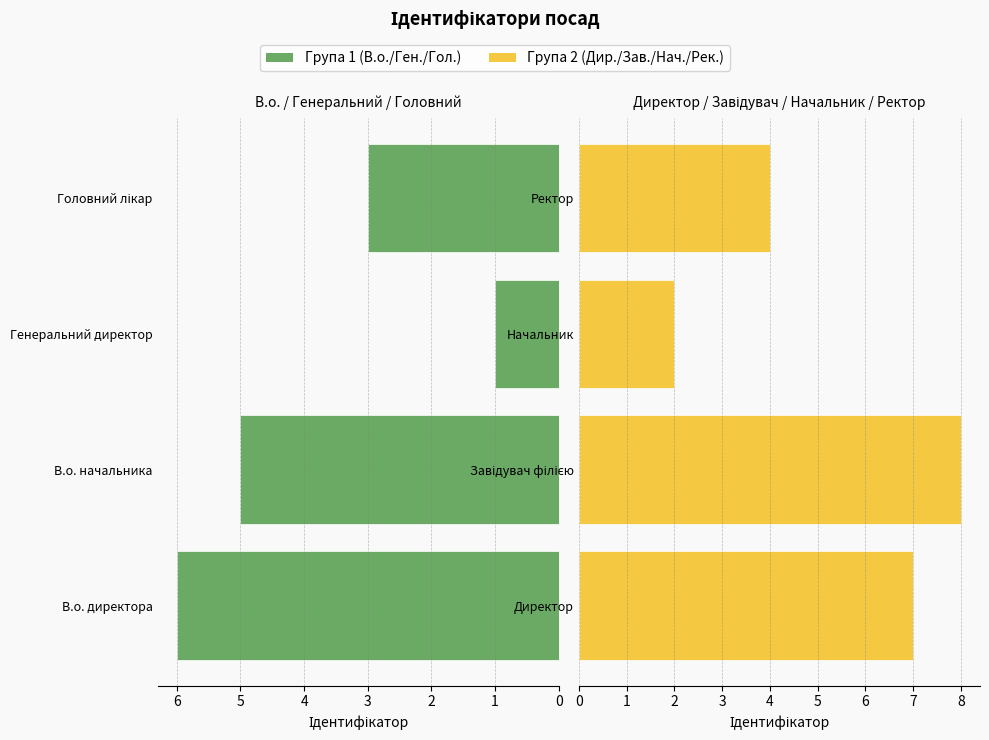

List the labels in order of Директор / Завідувач / Начальник / Ректор value, smallest first.

Начальник, Ректор, Директор, Завідувач філією